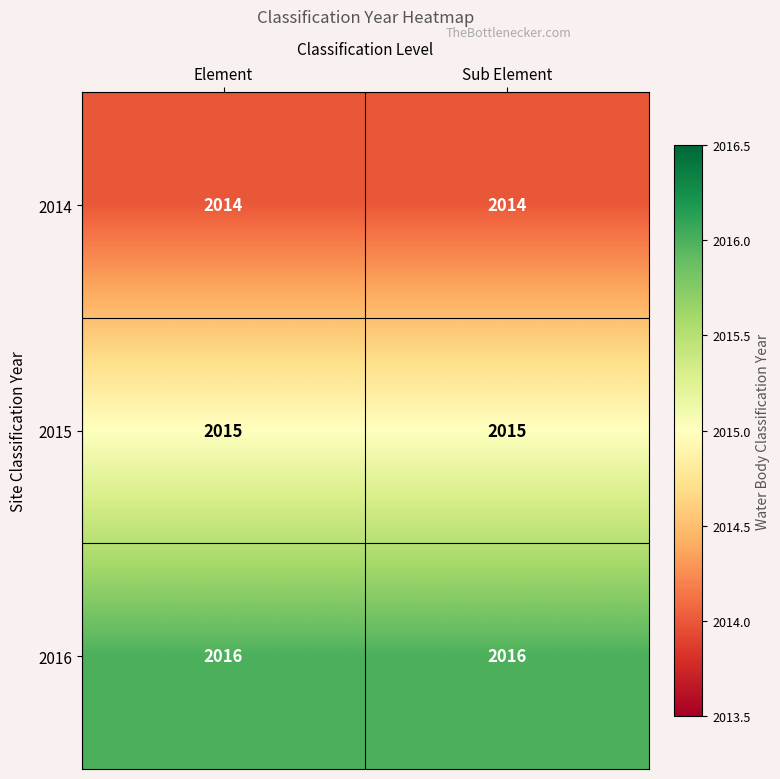

Rank the series by their maximum value, from lowest to highest.

2014, 2015, 2016